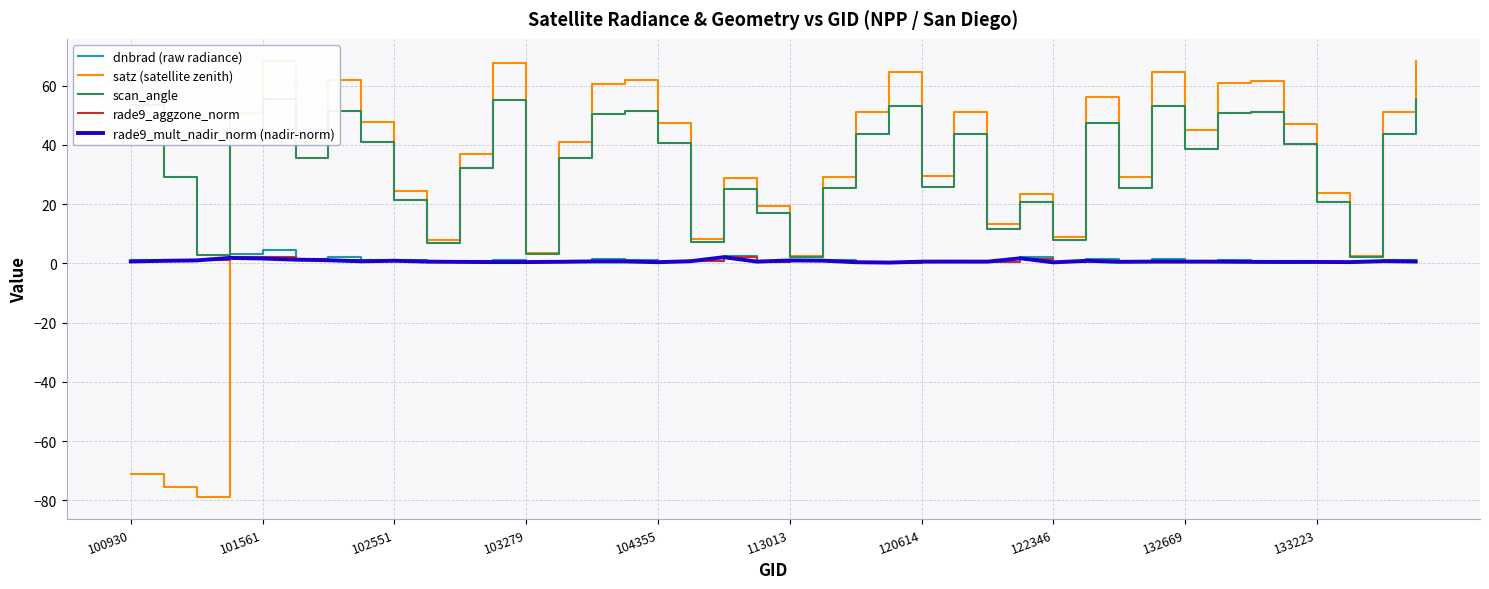

How many interior local peaks does the rade9_mult_nadir_norm (nadir-norm) series have?

11